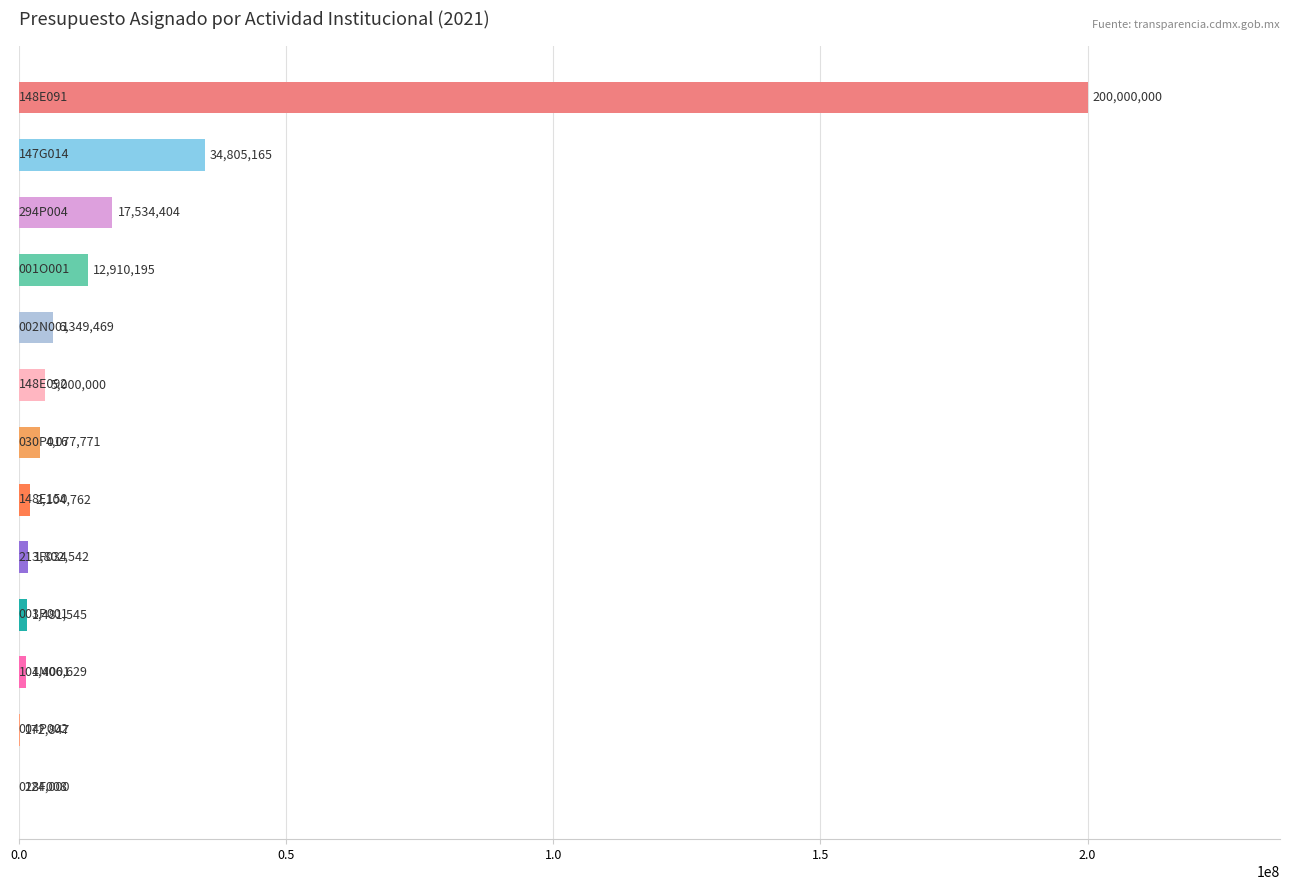

Are the bars horizontal?

Yes